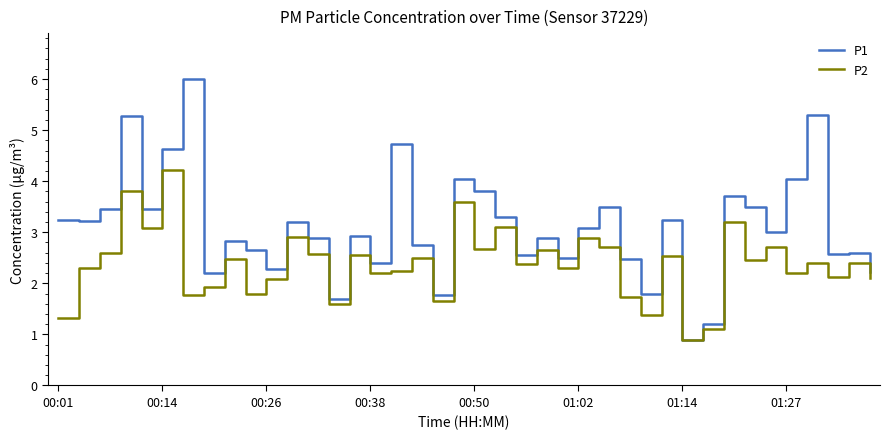

Which series has the widest spread of values?

P1